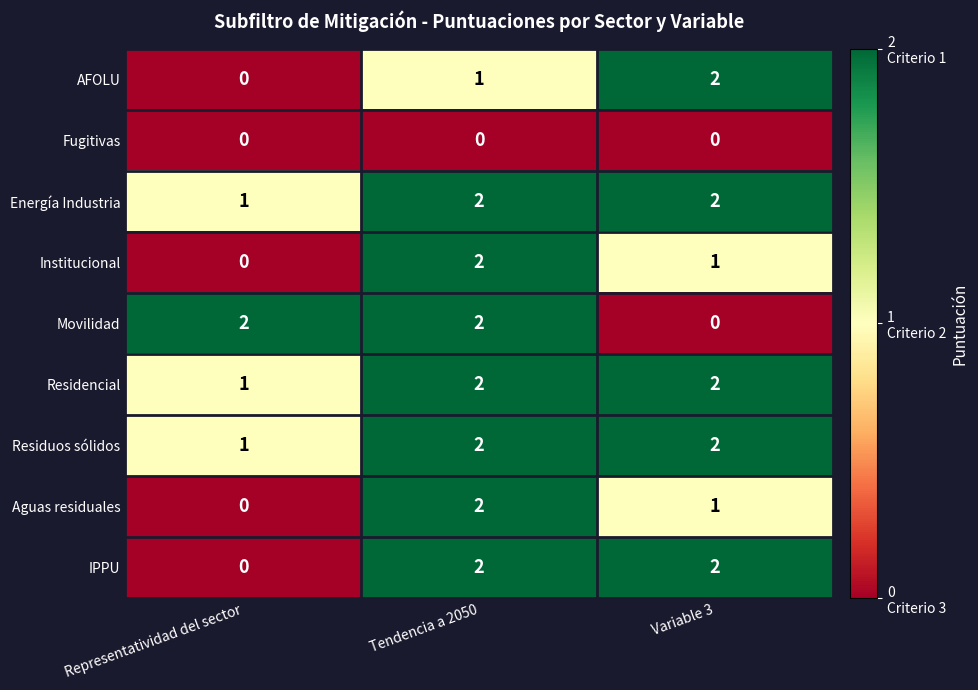

Between Tendencia a 2050 and Variable 3, which series saw the biggest shift?

Movilidad